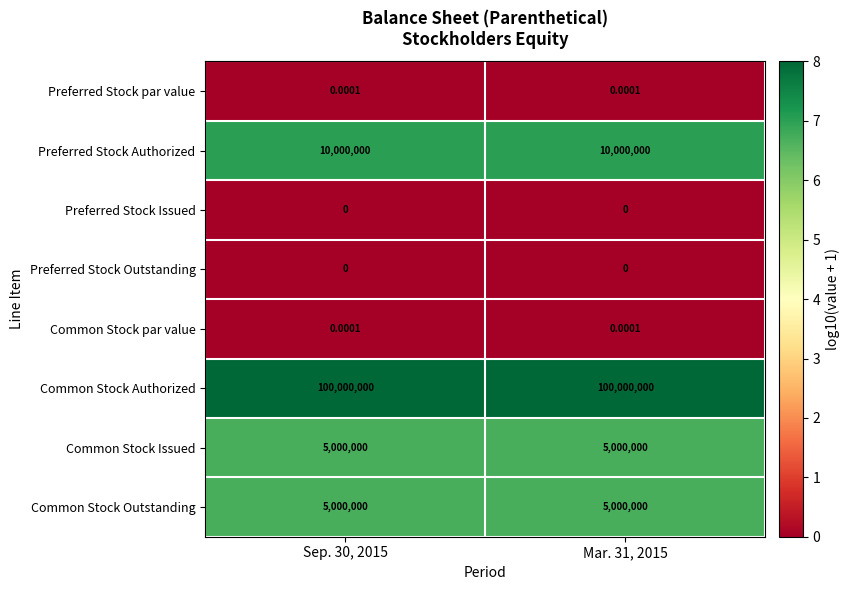

Which series has the largest total across all categories?

Common Stock Authorized